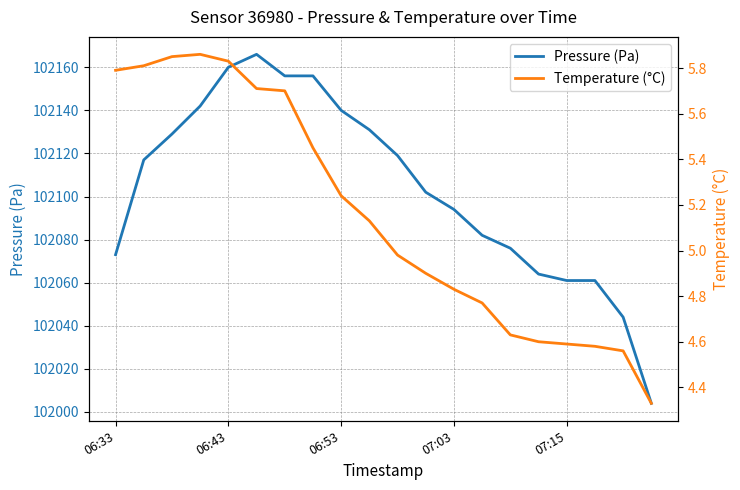

The value of Pressure (Pa) at 07:03 is 26092. True or false?

False